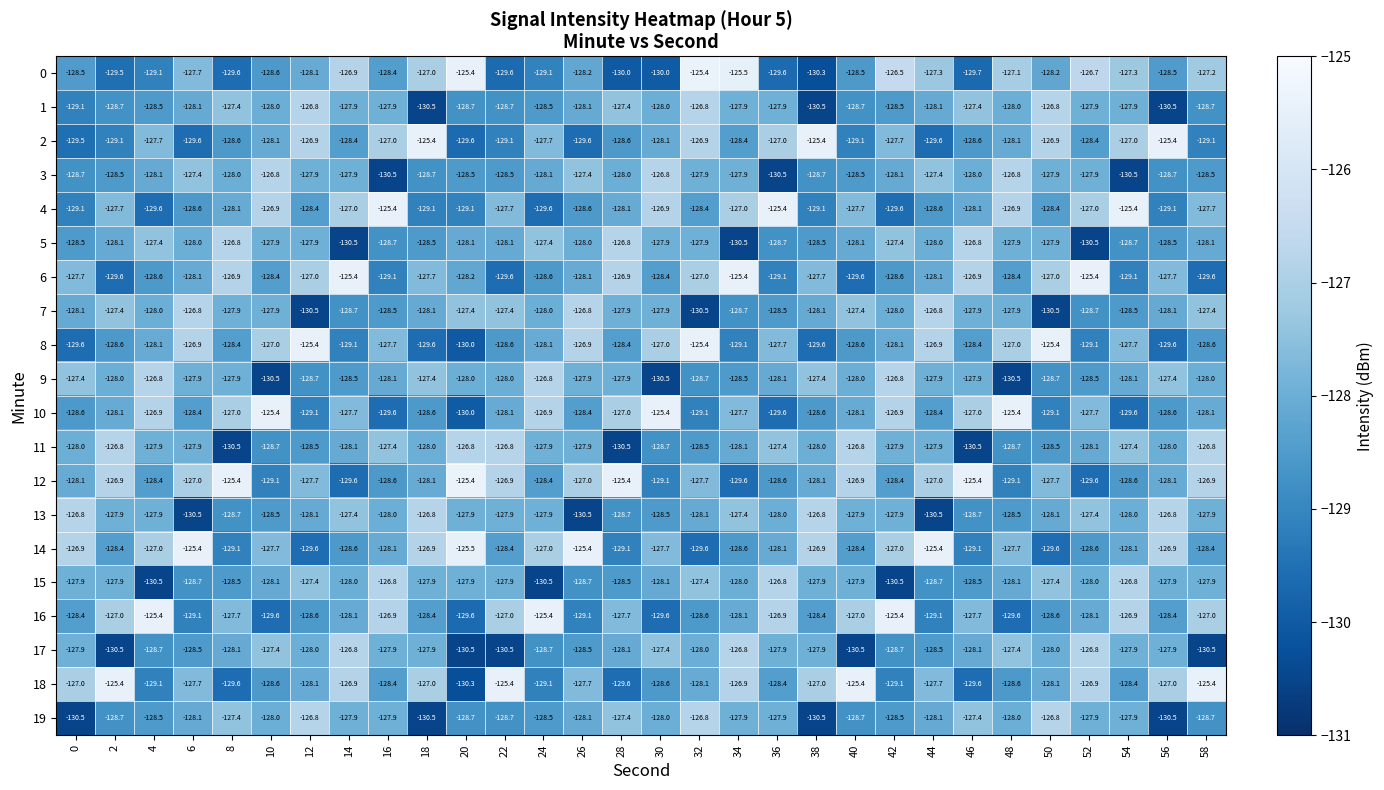

What is the spread (max minus min) of values at 4?

5.1